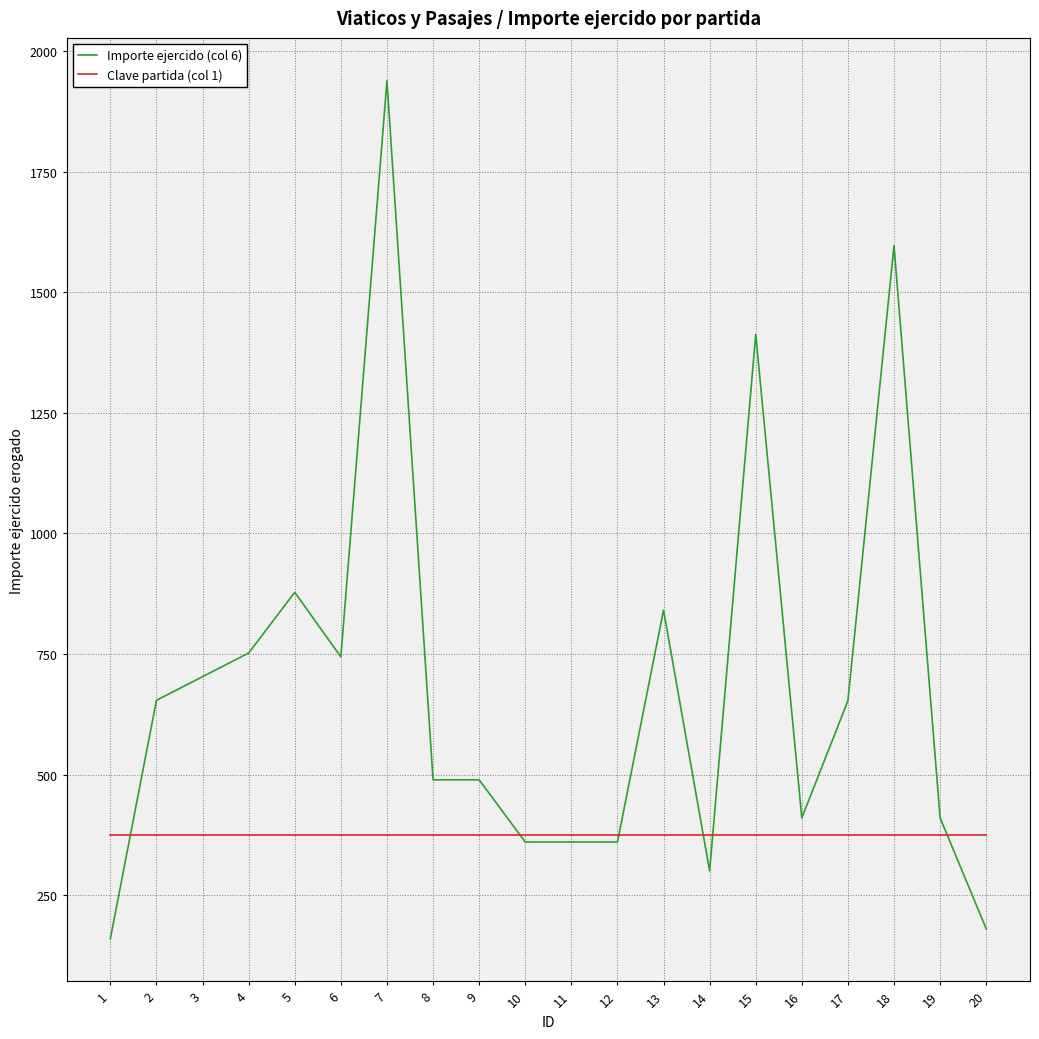

Between 7 and 18, which series saw the biggest shift?

Importe ejercido (col 6)